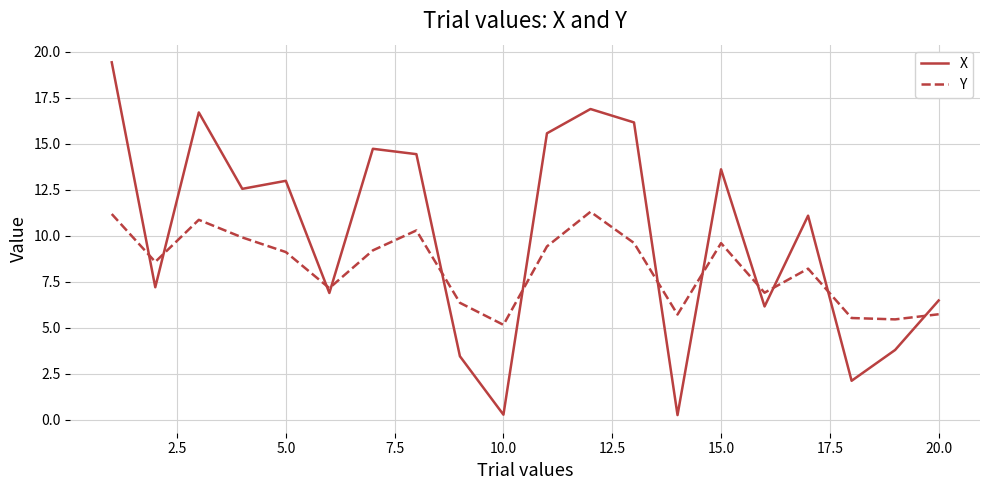

What are all the series names shown in the legend?

X, Y